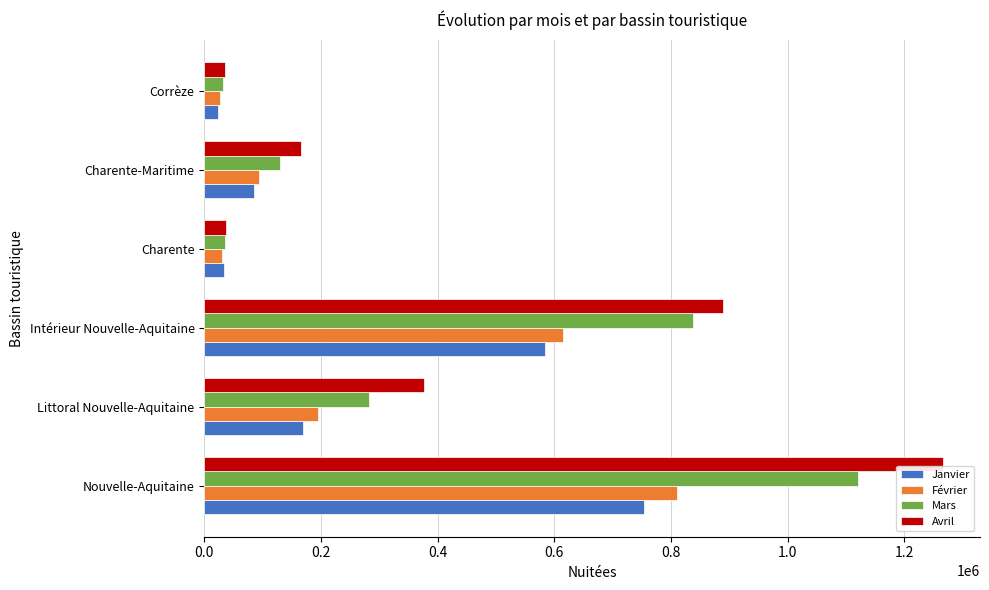

What are all the series names shown in the legend?

Janvier, Février, Mars, Avril